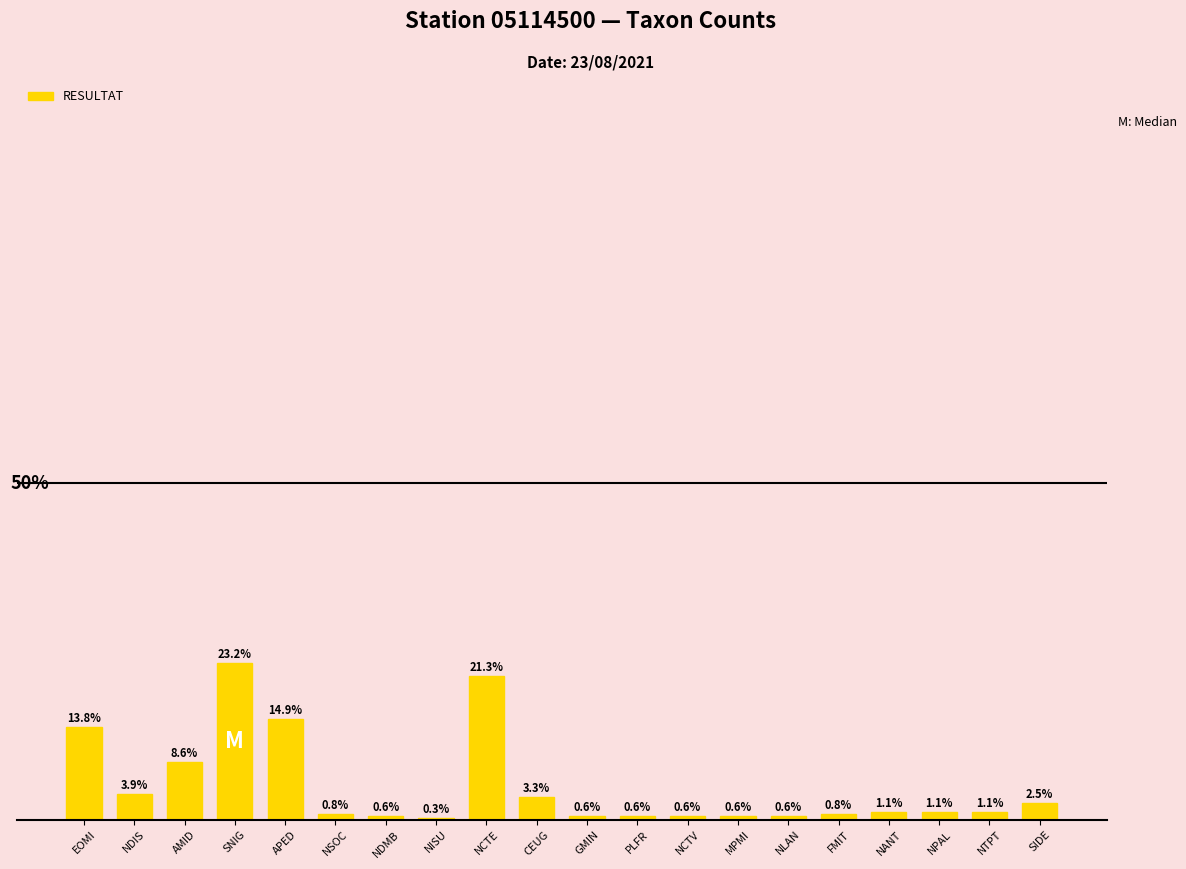

Where is the data nearest to the value 11?

AMID